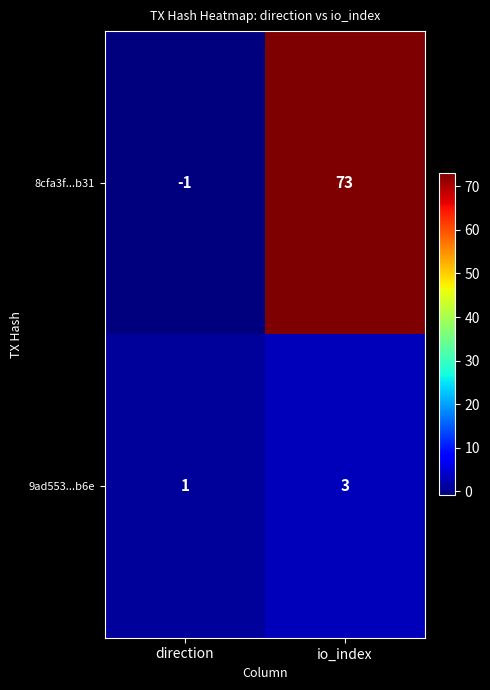

Where is 8cfa3f...b31 nearest to the value 36?

direction